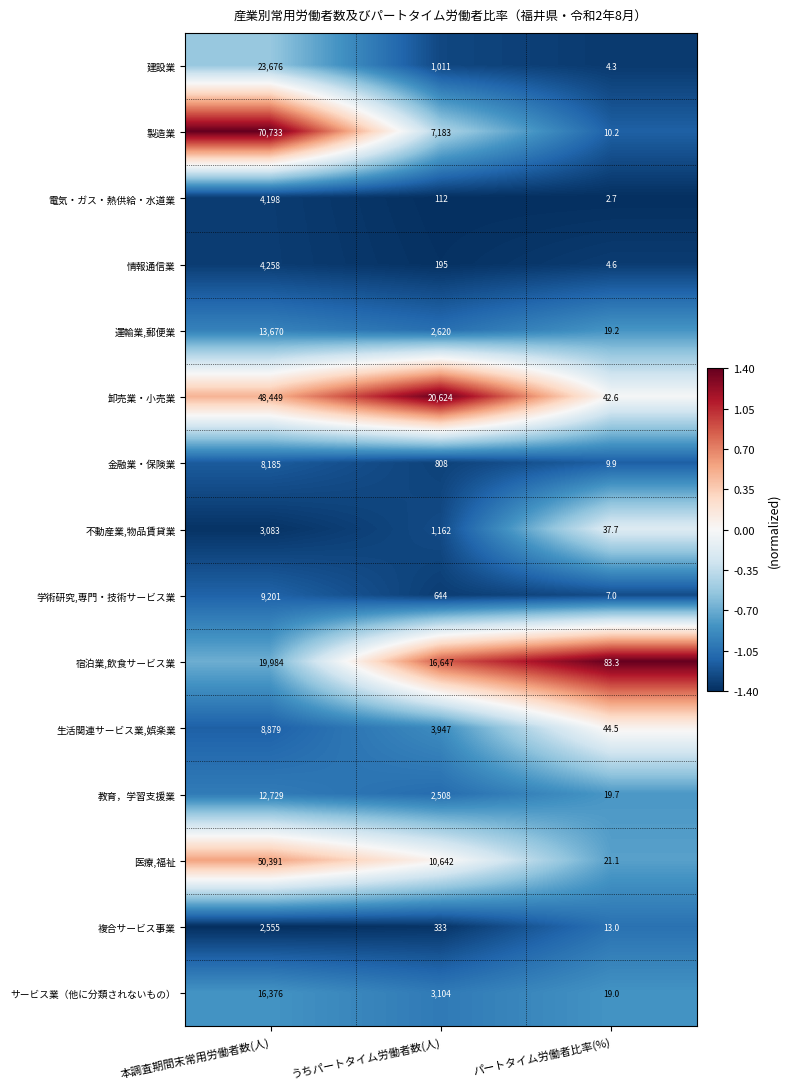

How many series are shown in this chart?

15